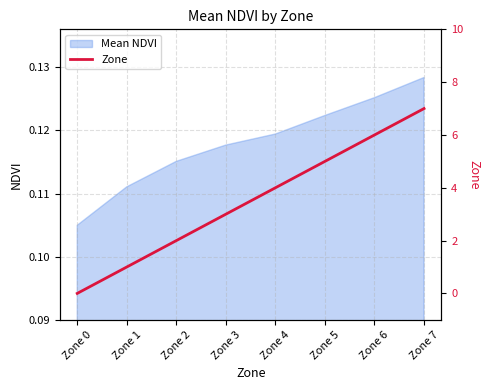

List the labels in order of value, largest first.

Zone 7, Zone 6, Zone 5, Zone 4, Zone 3, Zone 2, Zone 1, Zone 0